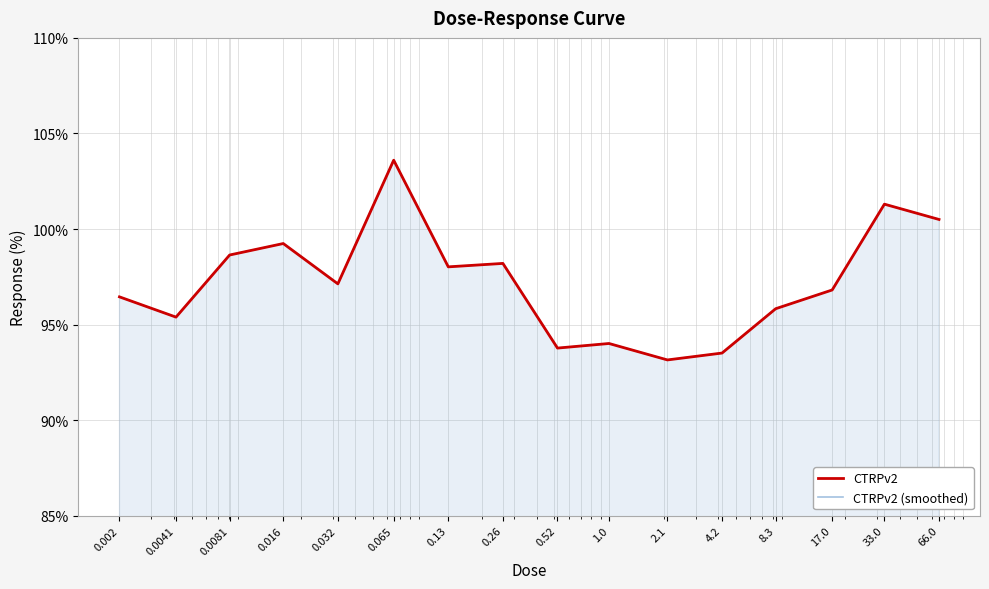

True or false: CTRPv2 (smoothed) and CTRPv2 intersect in this chart.

False